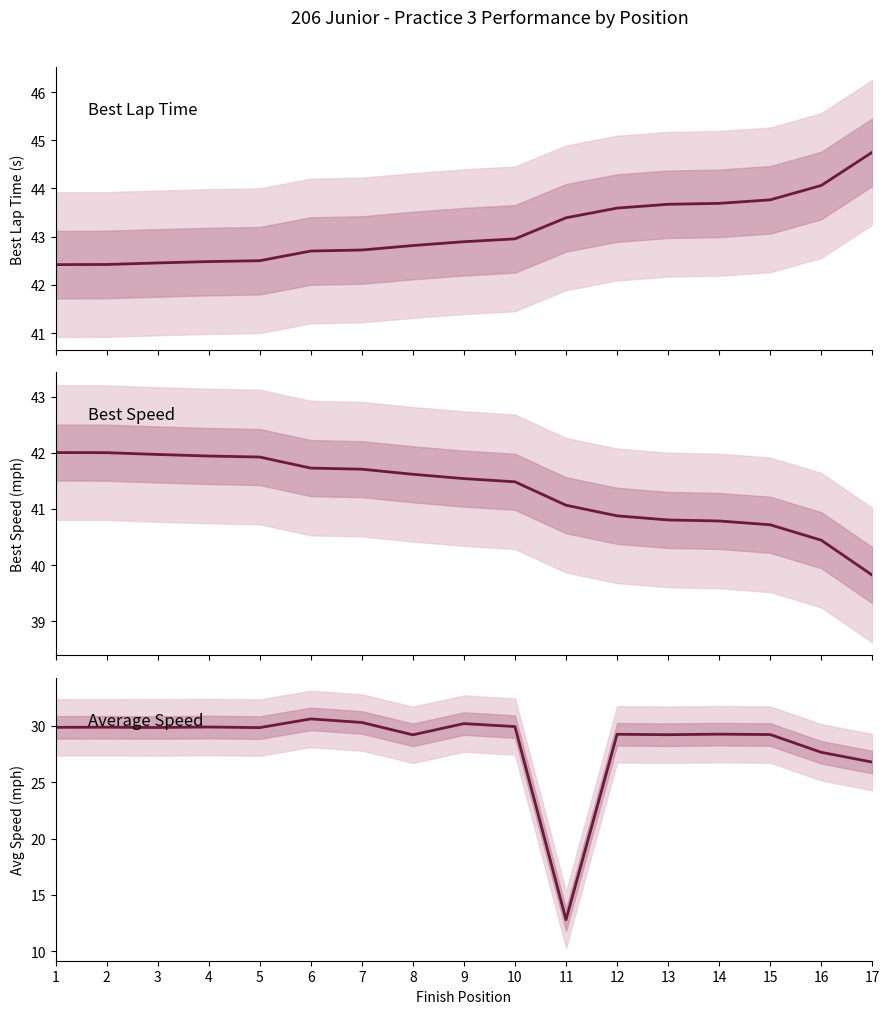

How many lines are shown in the chart?

3